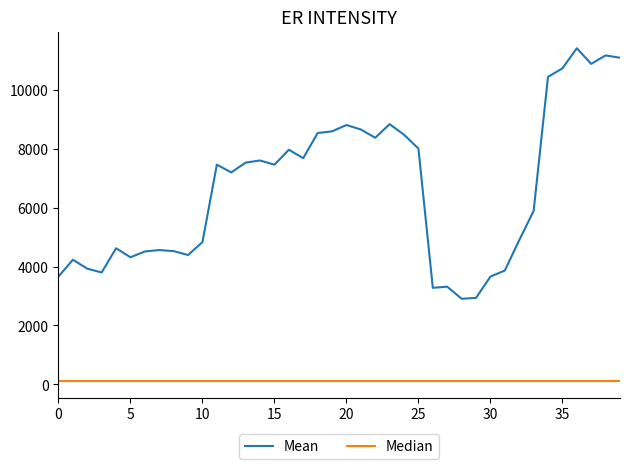

List the series in order of their peak value, highest first.

Mean, Median